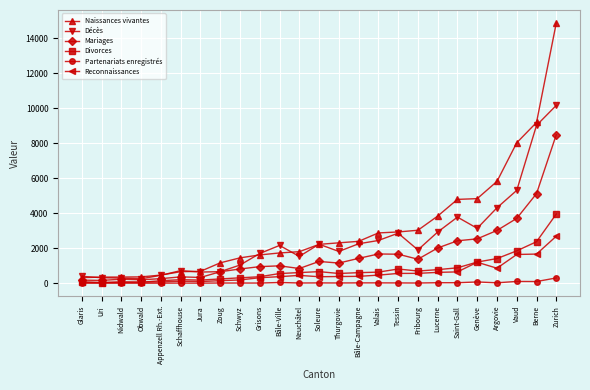

List the series in order of their peak value, lowest first.

Partenariats enregistrés, Reconnaissances, Divorces, Mariages, Décès, Naissances vivantes